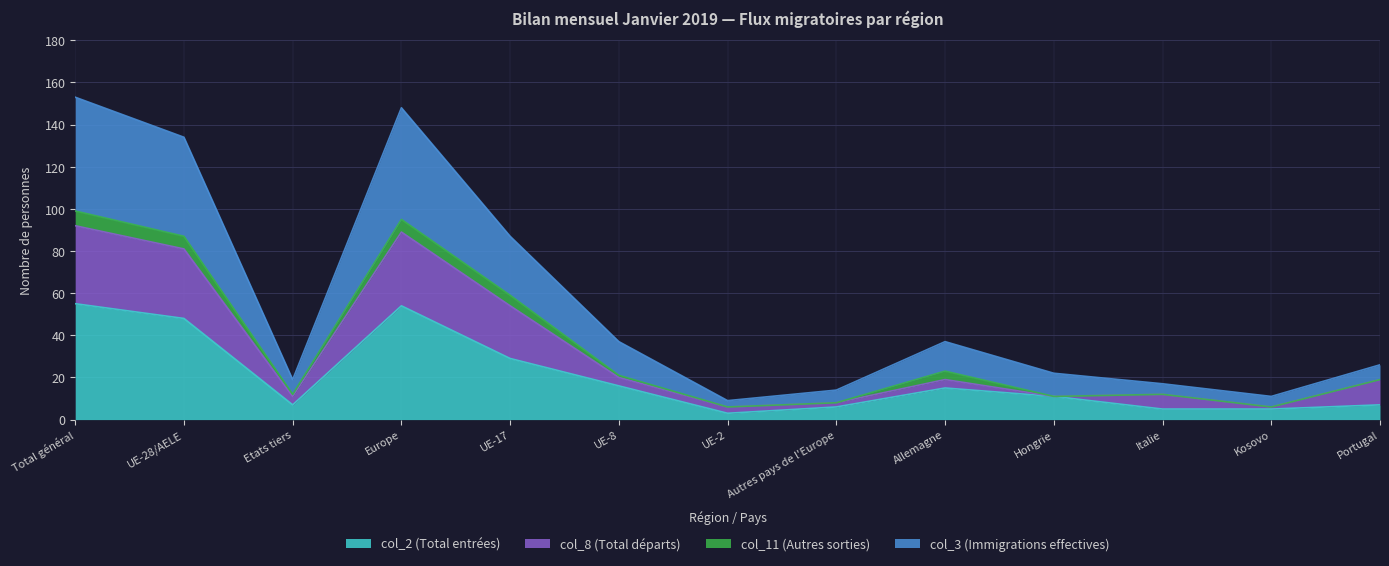

List the labels in order of col_2 (Total entrées) value, largest first.

Total général, Europe, UE-28/AELE, UE-17, UE-8, Allemagne, Hongrie, Etats tiers, Portugal, Autres pays de l'Europe, Italie, Kosovo, UE-2